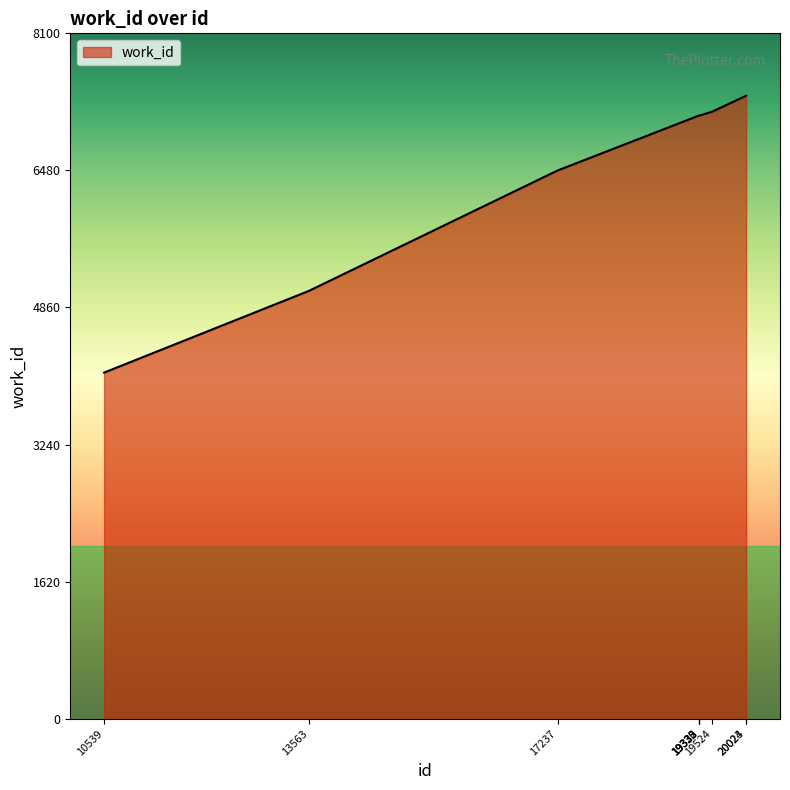

What is the maximum value shown in the chart?

7364